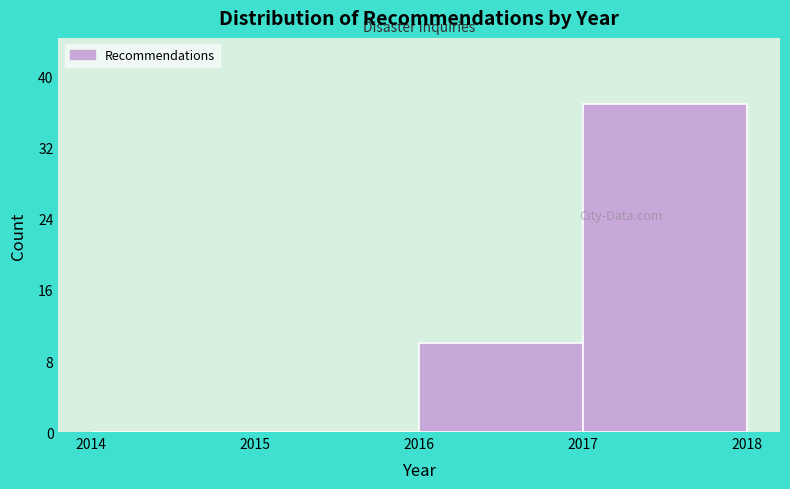

Reading left to right, transcribe this chart: for each bar, give the range it covers on the x-axis and its height. The values are not printed on the chart, so give them approximately, as read against the axis.

2014 to 2015: 0
2015 to 2016: 0
2016 to 2017: 10
2017 to 2018: 37